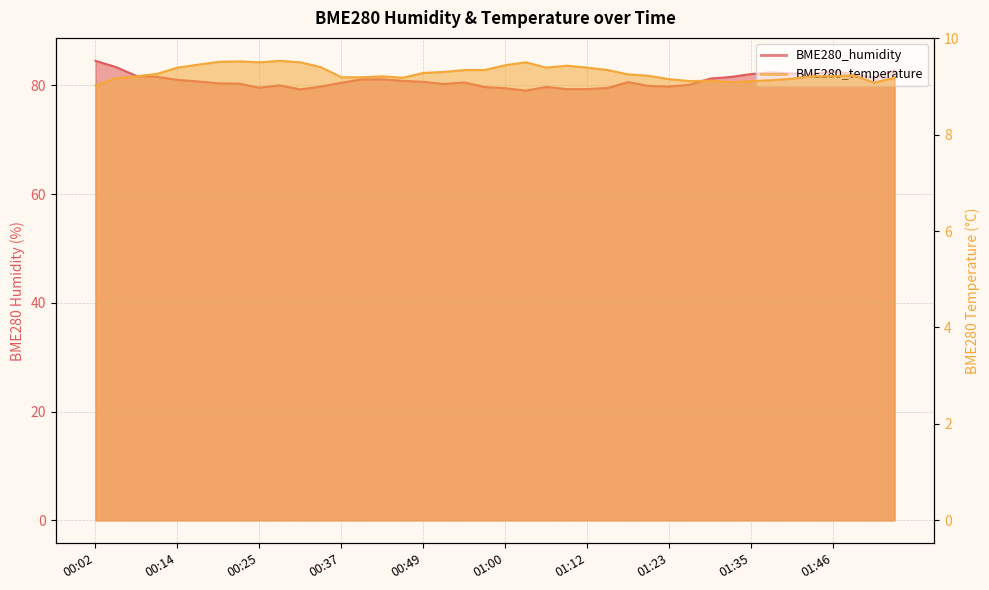

Which series has the largest range (max minus min)?

BME280_humidity